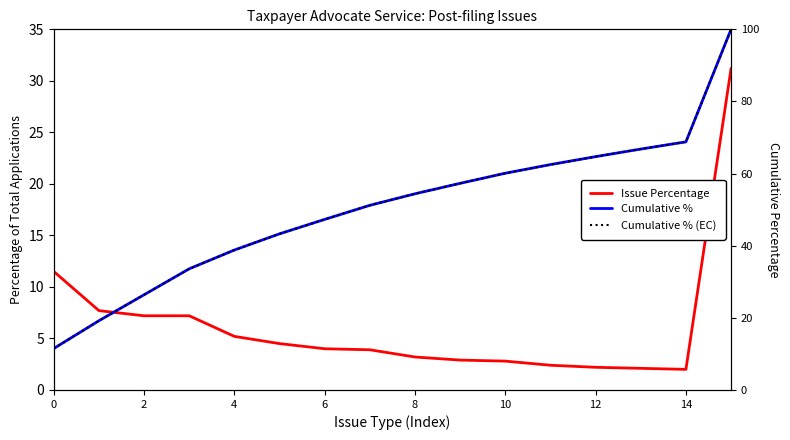

Which category has the highest value in the Cumulative % series?

15